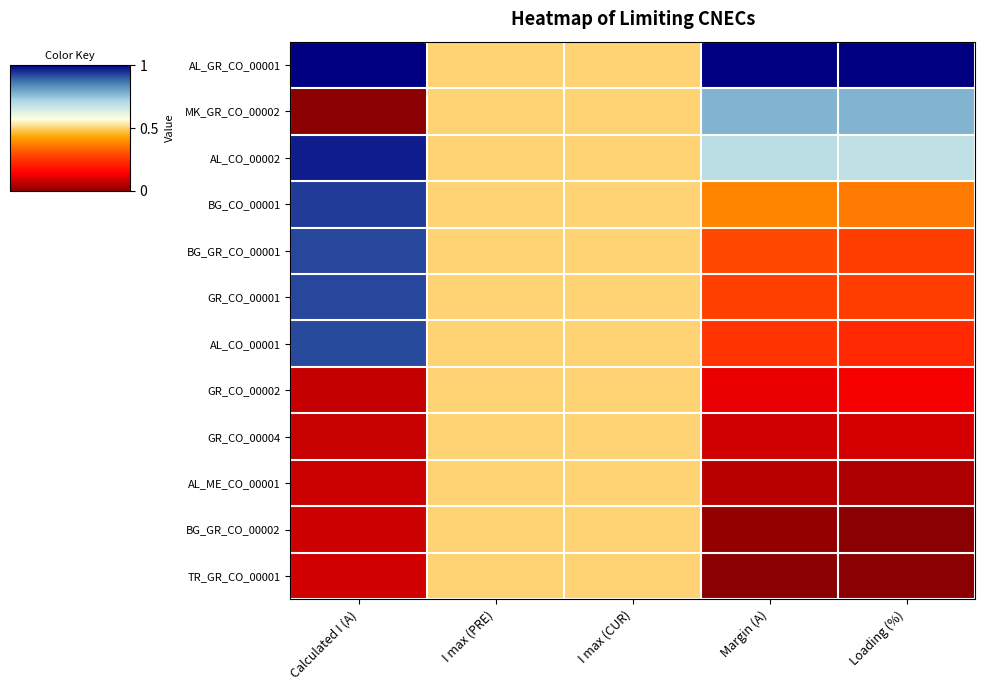

What is the maximum value shown in the chart?

1.0